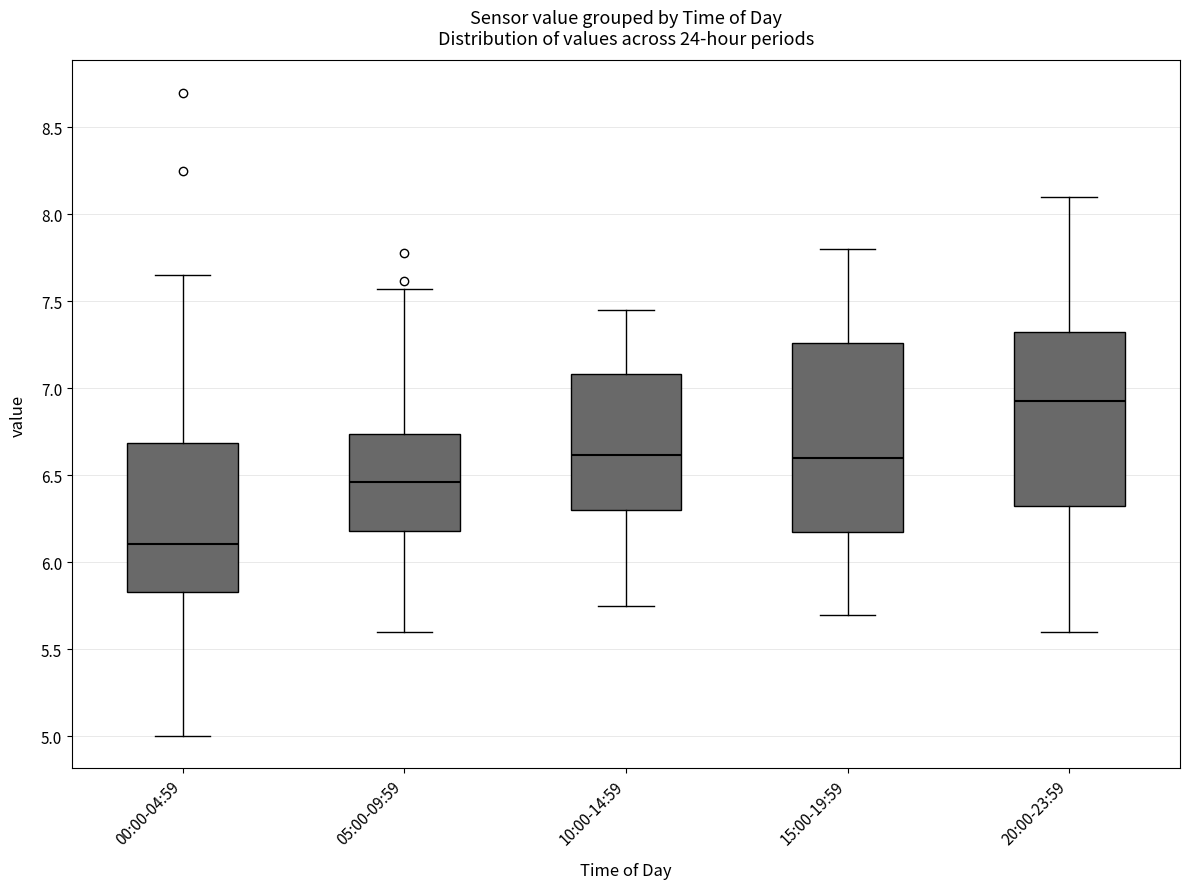

Reading left to right, transcribe this box plot: for each box, give where its median line is, the range the box spans, and where its two whiskers end, as read against the y-axis. The values are not printed on the chart, so give them approximately, as read against the axis.

00:00-04:59: median 6.10, box 5.85 to 6.70, whiskers 5.00 to 7.65
05:00-09:59: median 6.45, box 6.20 to 6.75, whiskers 5.60 to 7.55
10:00-14:59: median 6.60, box 6.30 to 7.10, whiskers 5.75 to 7.45
15:00-19:59: median 6.60, box 6.20 to 7.25, whiskers 5.70 to 7.80
20:00-23:59: median 6.95, box 6.35 to 7.35, whiskers 5.60 to 8.10